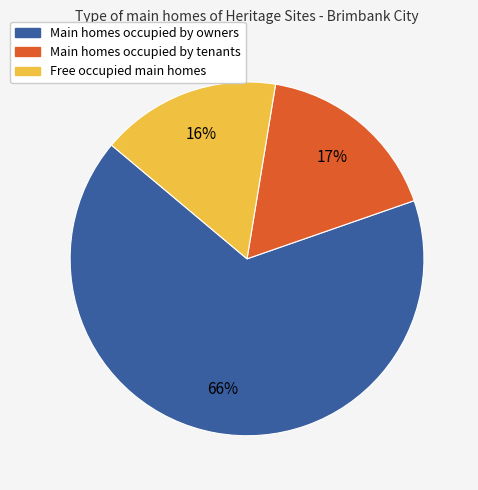

Is there a majority slice in this chart?

Yes